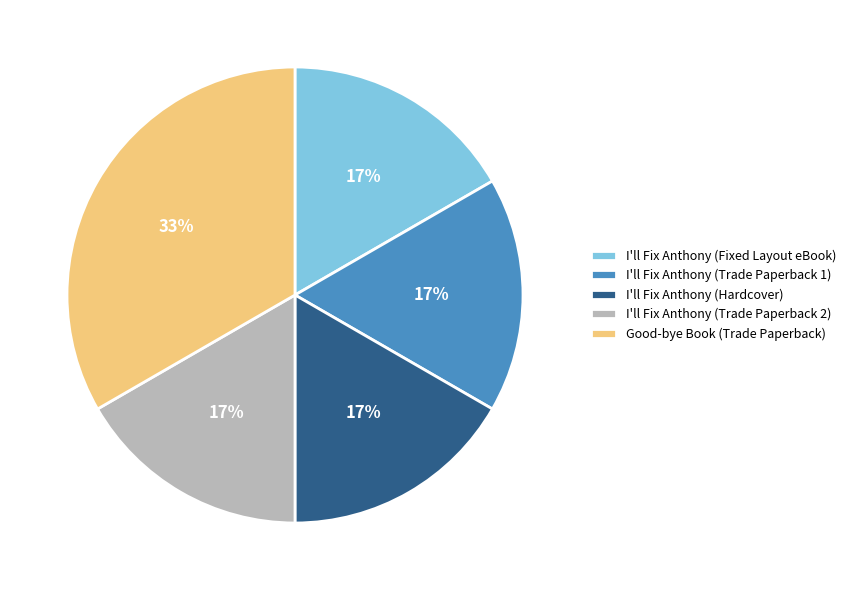

Which slice is the largest?

Good-bye Book (Trade Paperback)